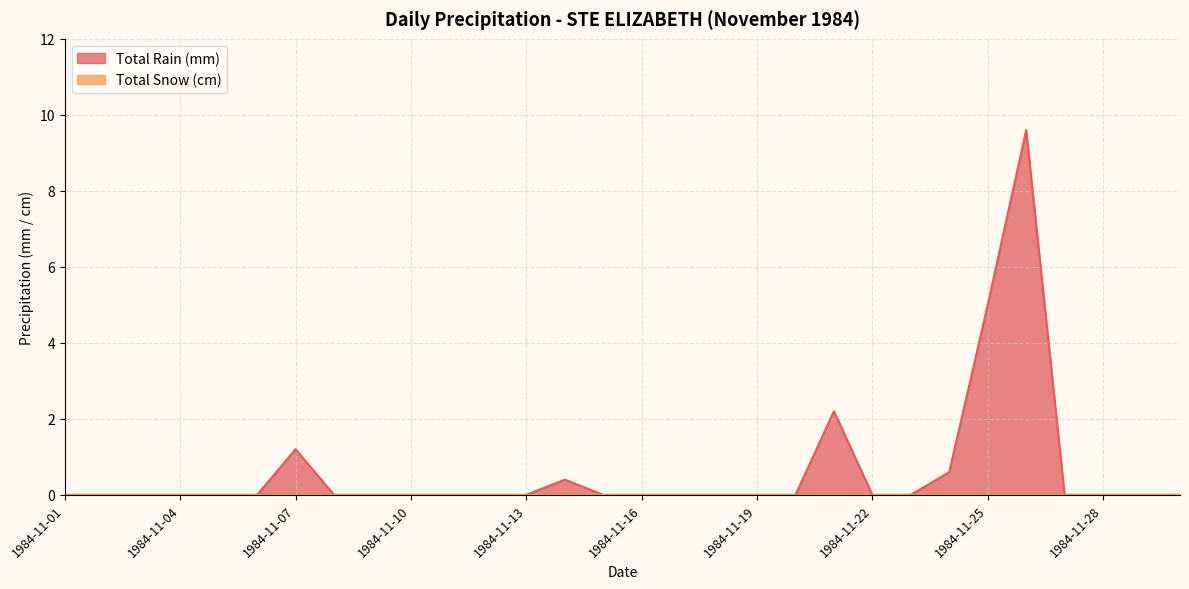

What is the change in value from 1984-11-12 to 1984-11-25?

+5.0